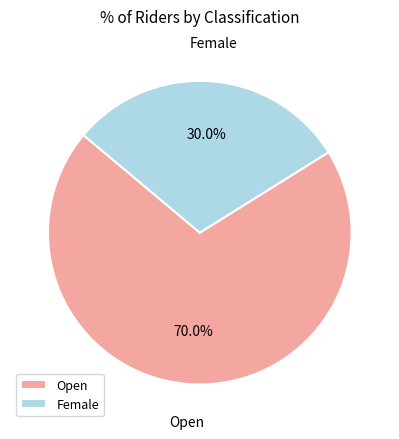

What is the total percentage of Female and Open?

100.0%